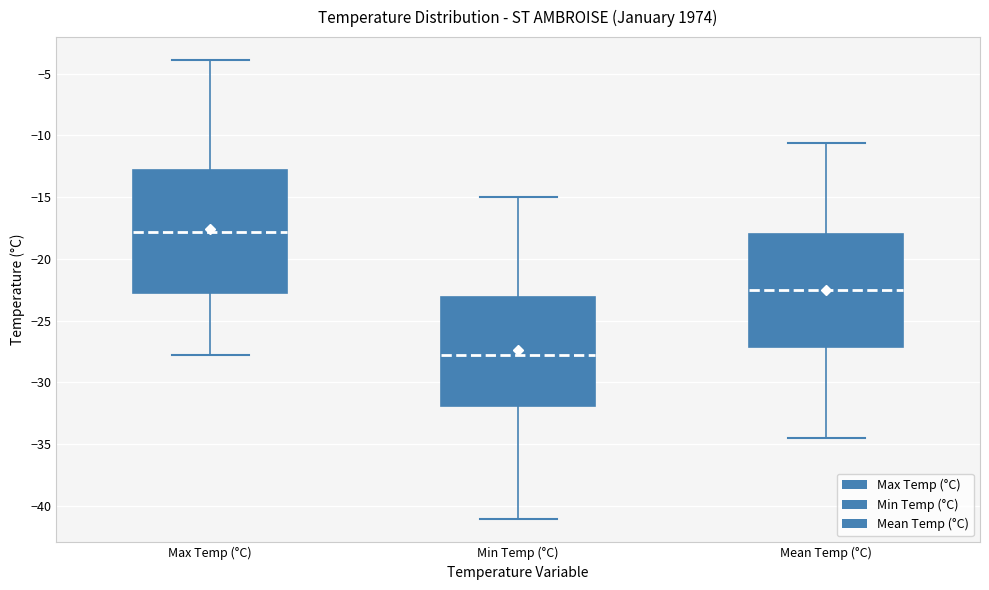

Where is the lower edge of the box for Mean Temp (°C) on the y-axis? The values are not printed on the chart, so give them approximately, as read against the axis.

-27.0